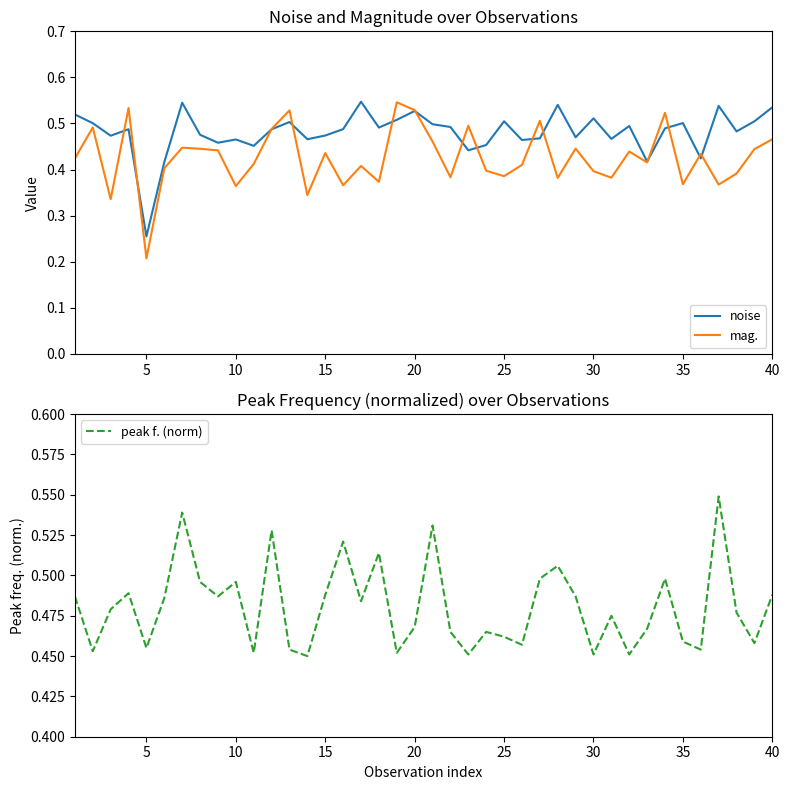

Is it true that noise equals 0.7 at 15?

False